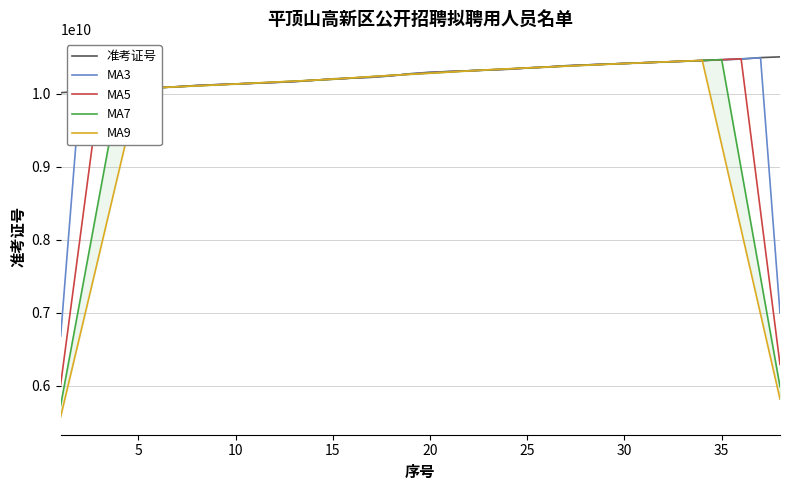

What is the highest value of the 准考证号 series?

10501061511.0